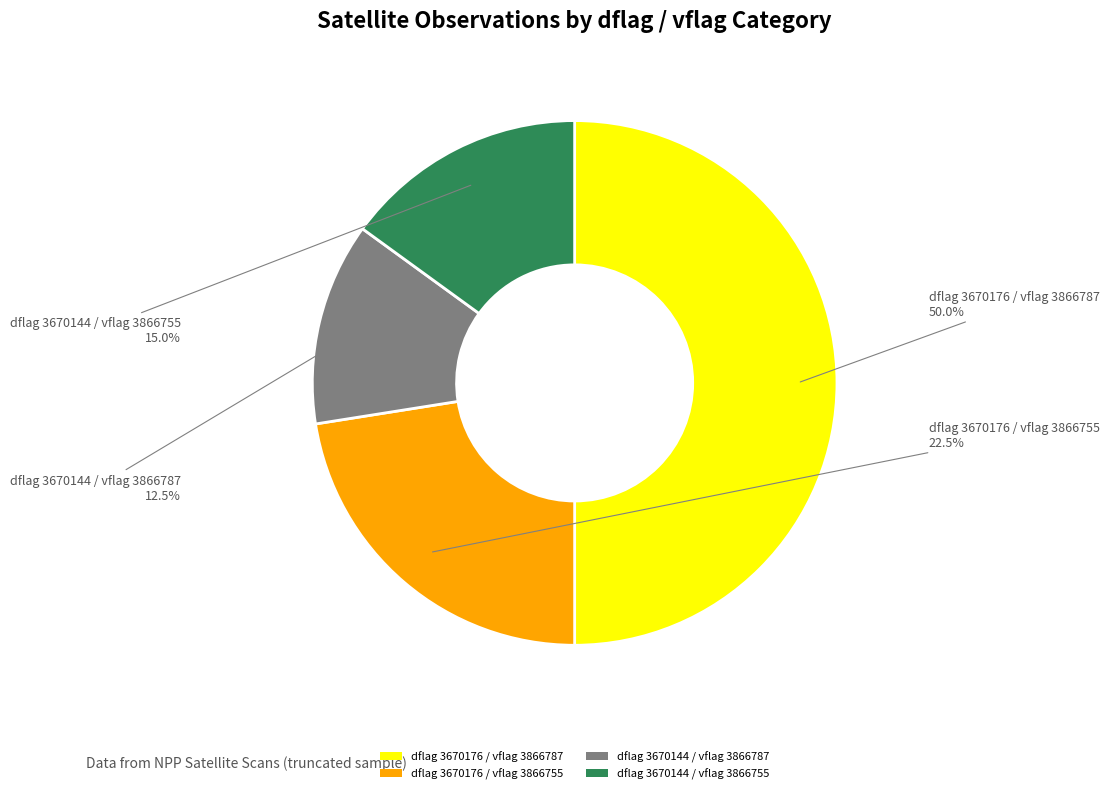

Between dflag 3670144 / vflag 3866755 and dflag 3670176 / vflag 3866787, which is larger?

dflag 3670176 / vflag 3866787